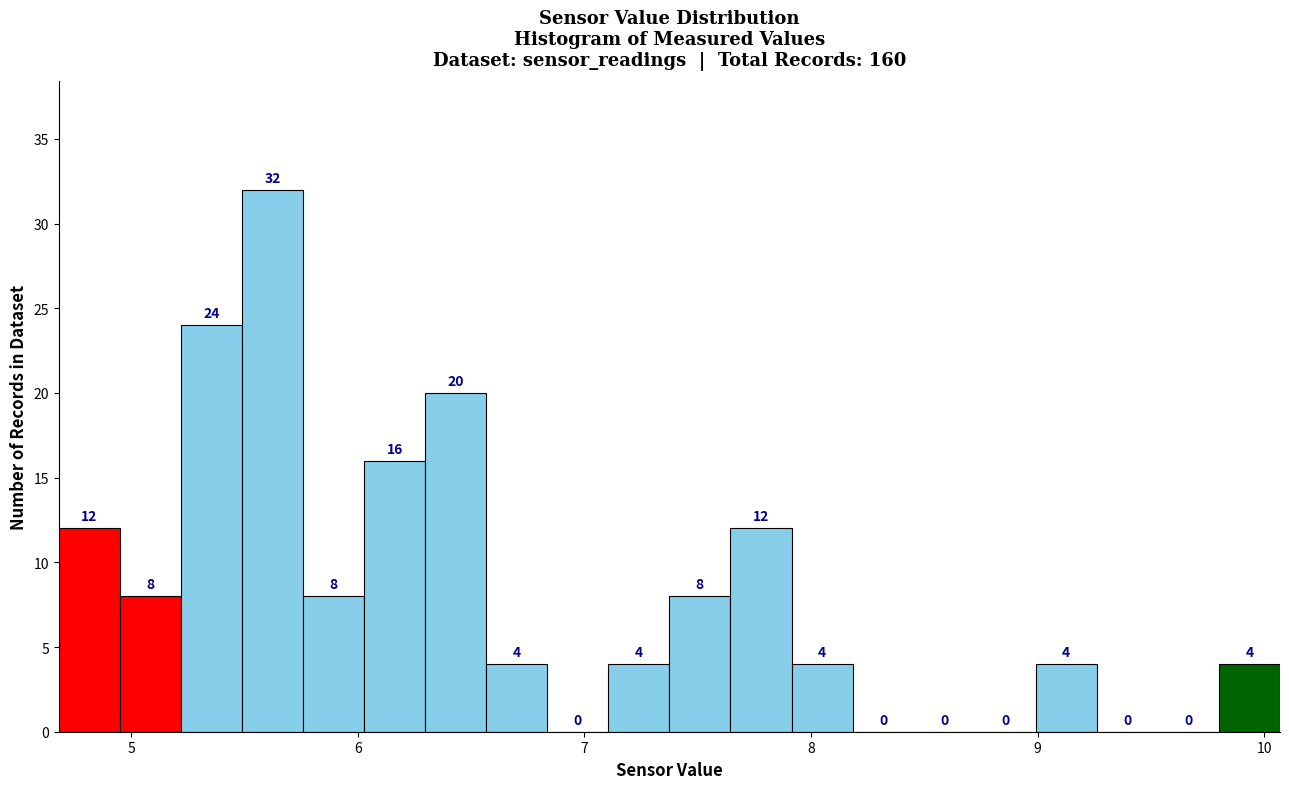

Read against the x-axis, roughly where is the centre of the tallest bar?

5.6